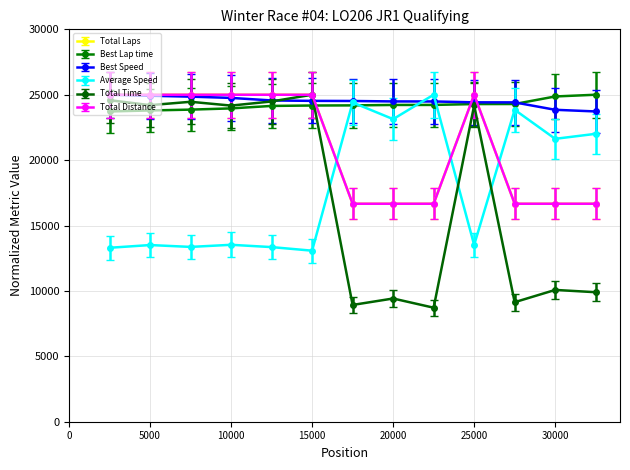

Which series ends up on top after the final intersection of Average Speed and Total Time?

Average Speed